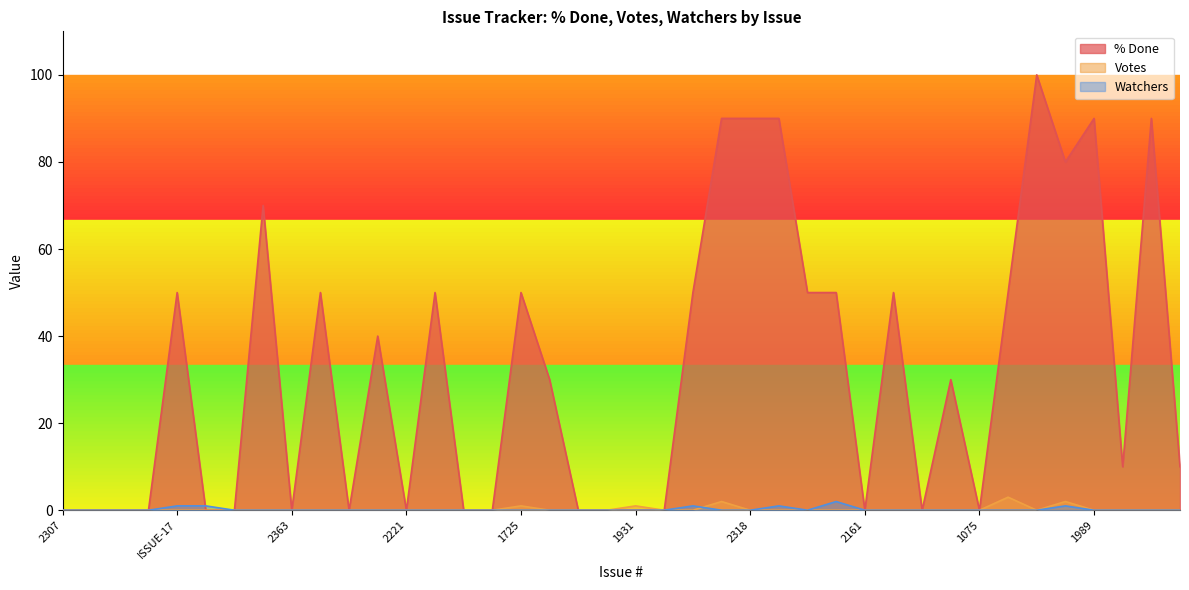

What is the difference between the highest and lowest values at 2384?

50